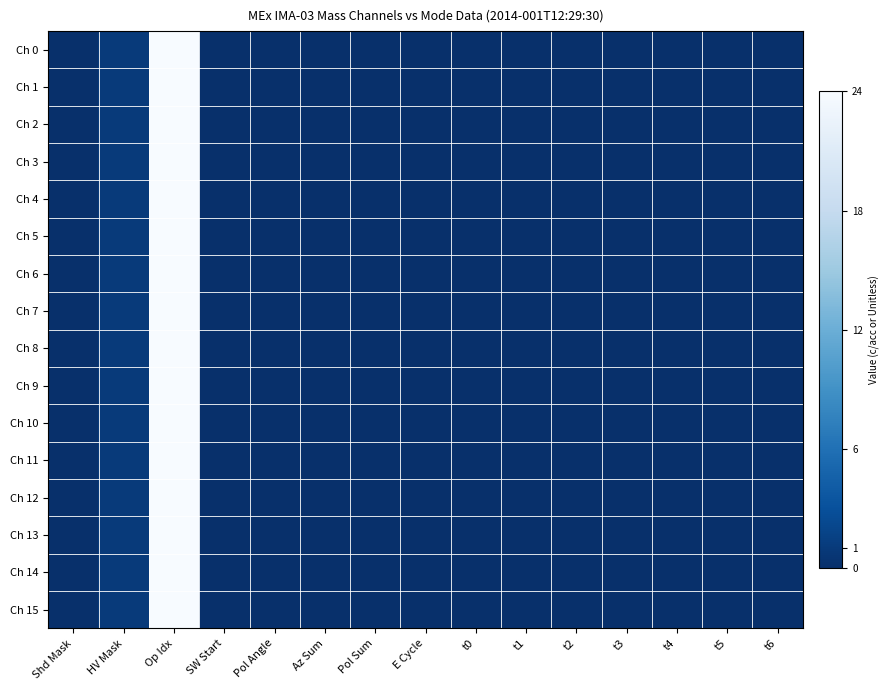

Which label corresponds to the smallest value in the chart?

Shd Mask